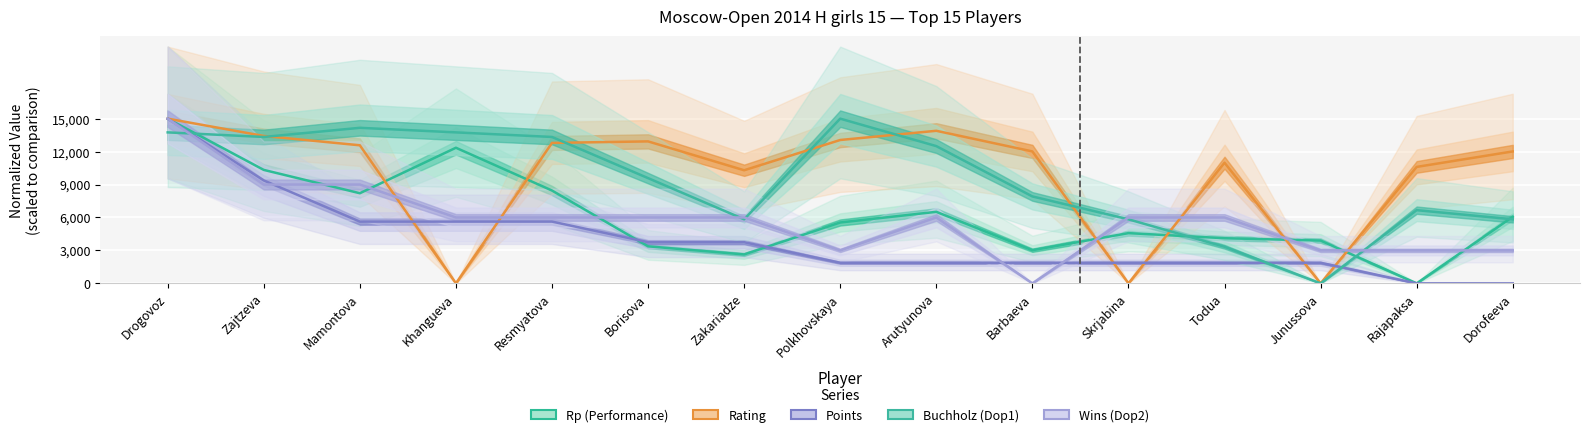

Which series changed the most between Drogovoz and Zajtzeva?

Wins (Dop2)